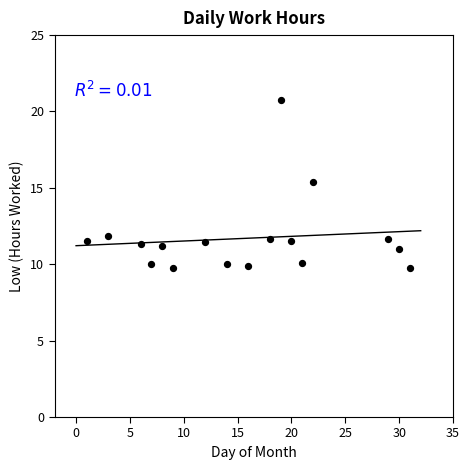

What Y value in the scatter plot is closest to 15?

15.4